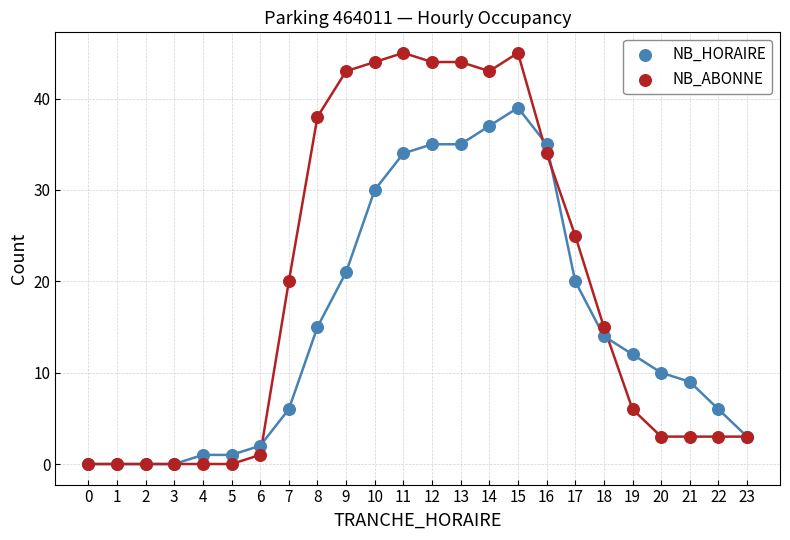

In the NB_ABONNE series, what Y value is closest to 22?

20